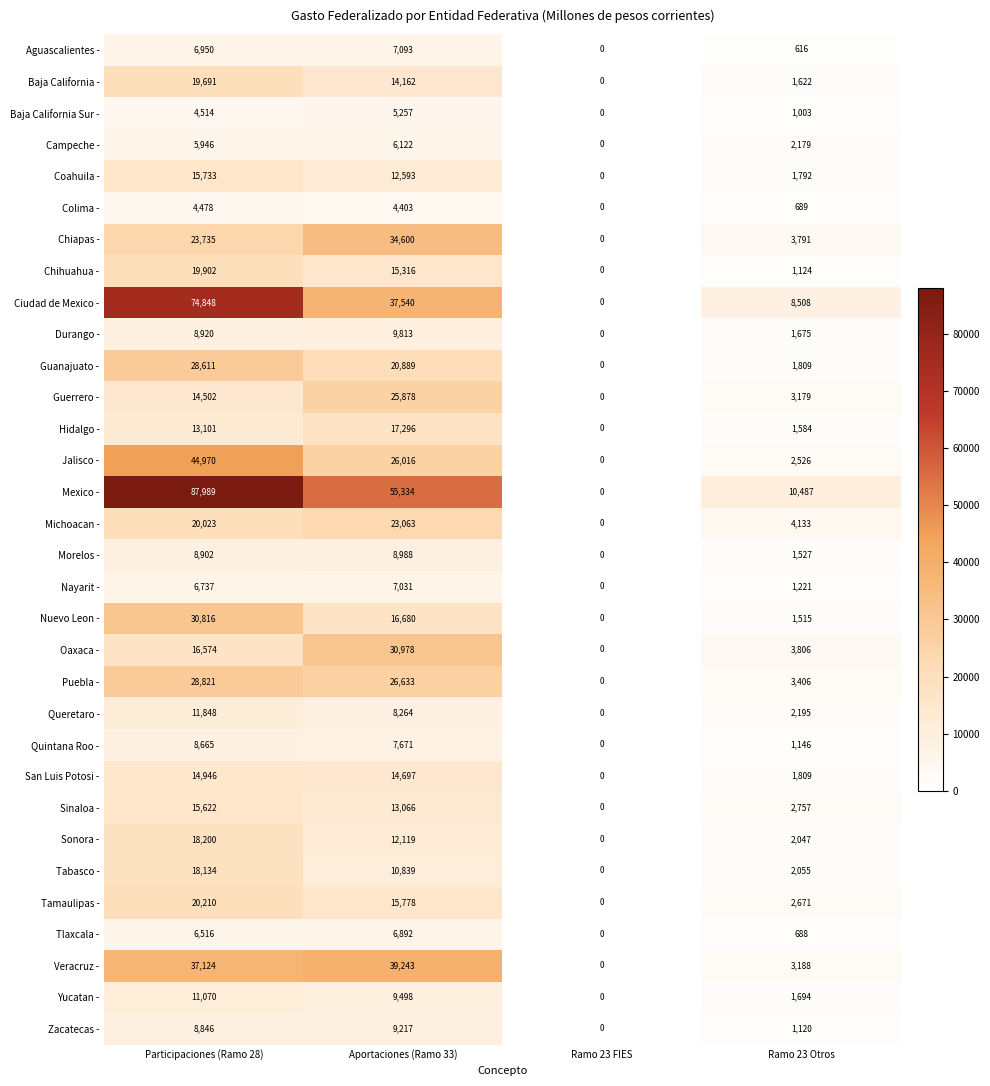

What is the total value across all series at Ramo 23 Otros?

79562